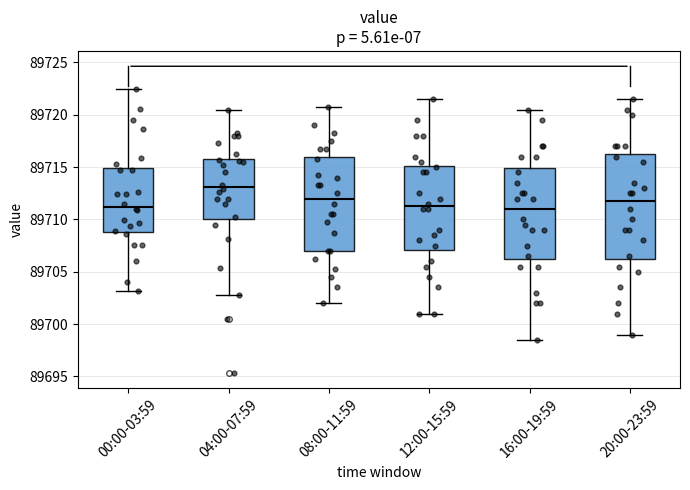

Where does the upper whisker of the box for 12:00-15:59 end on the y-axis? The values are not printed on the chart, so give them approximately, as read against the axis.

89721.5